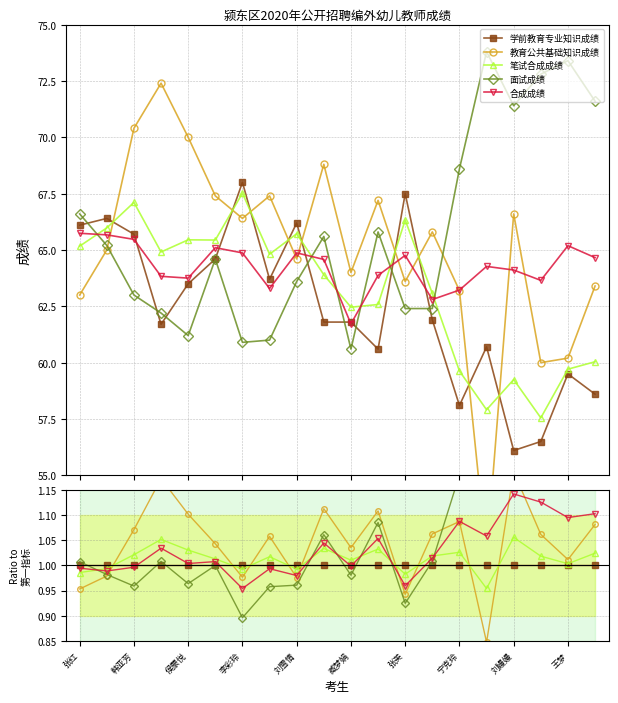

How many data points does each series have?

20